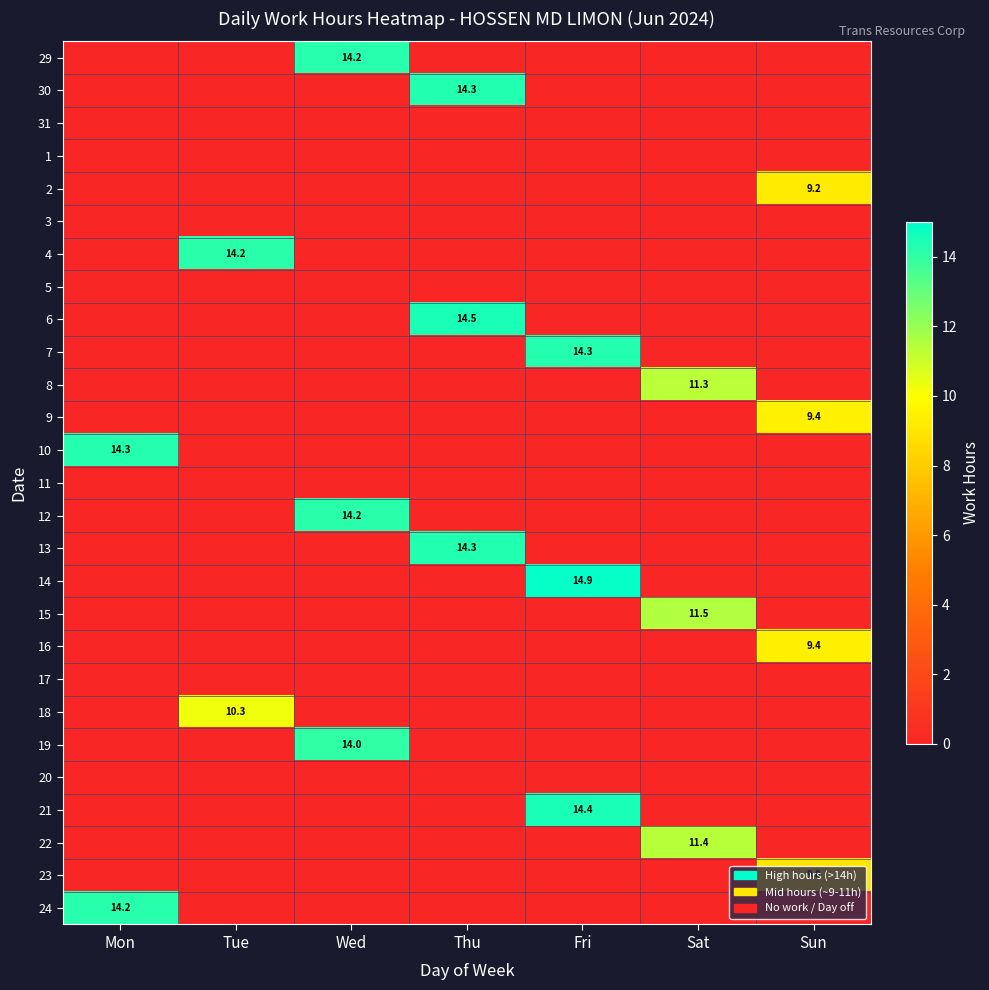

List the series in order of their peak value, lowest first.

31, 1, 3, 5, 11, 17, 20, 23, 2, 16, 9, 18, 8, 22, 15, 19, 4, 12, 29, 24, 7, 10, 30, 13, 21, 6, 14